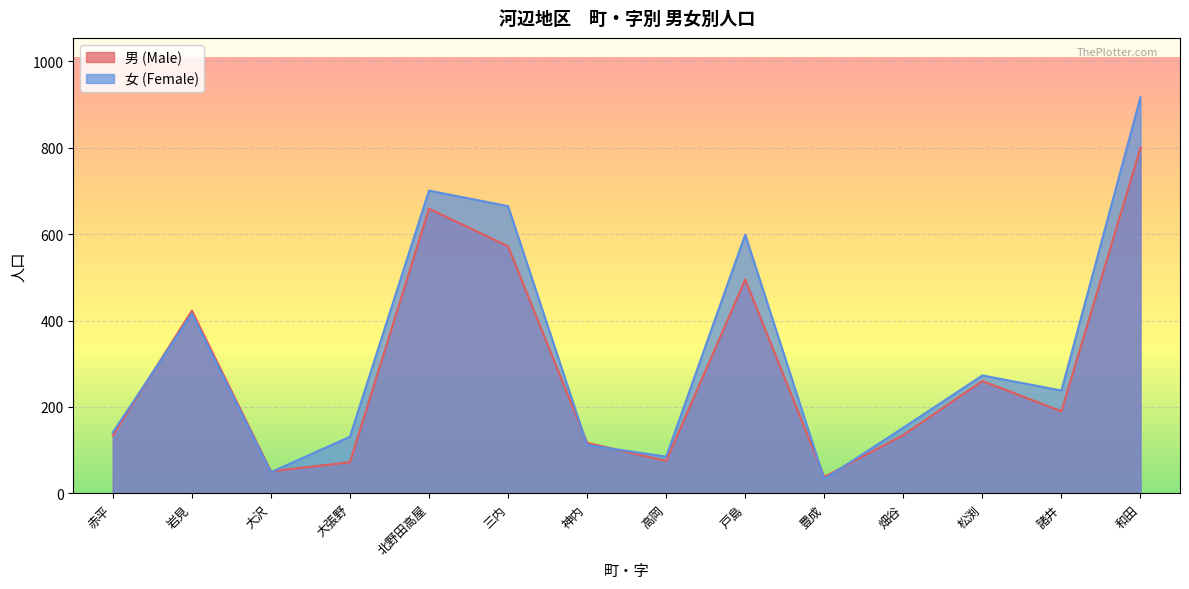

Rank the series by their maximum value, from lowest to highest.

男 (Male), 女 (Female)